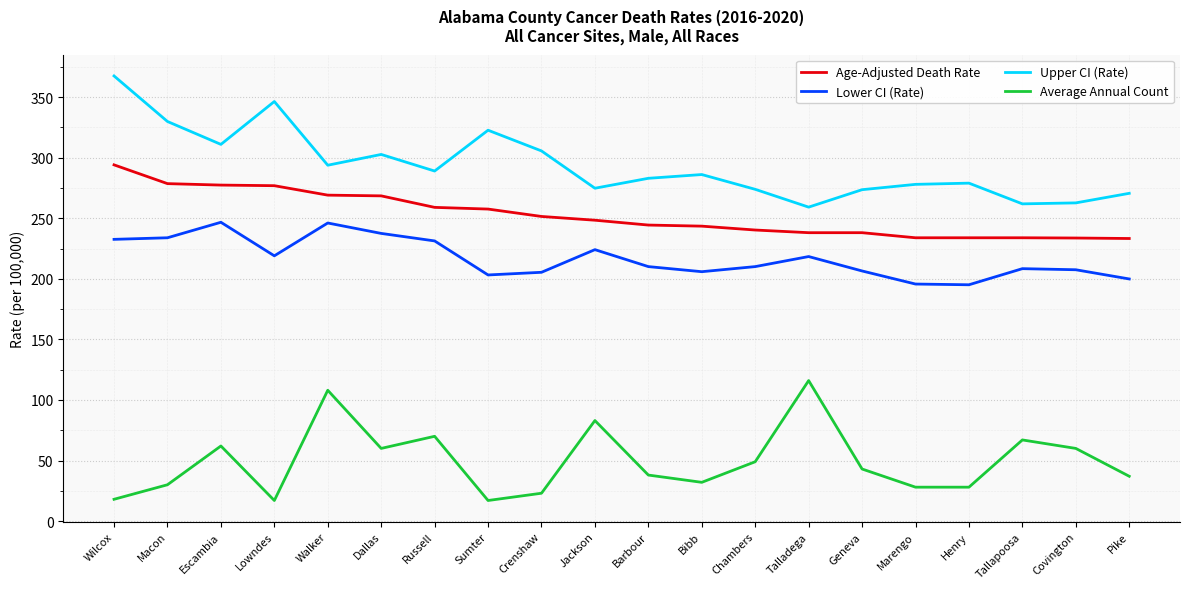

How many lines are shown in the chart?

4